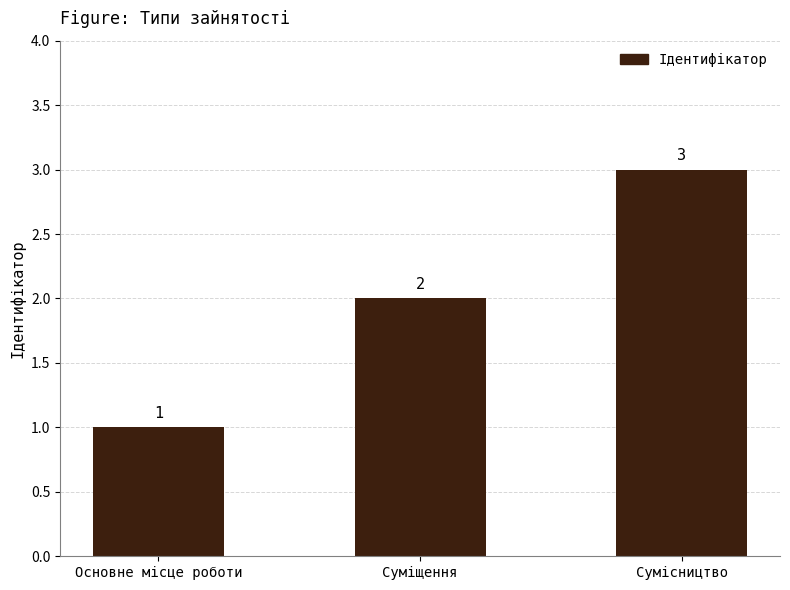

What is the average value?

2